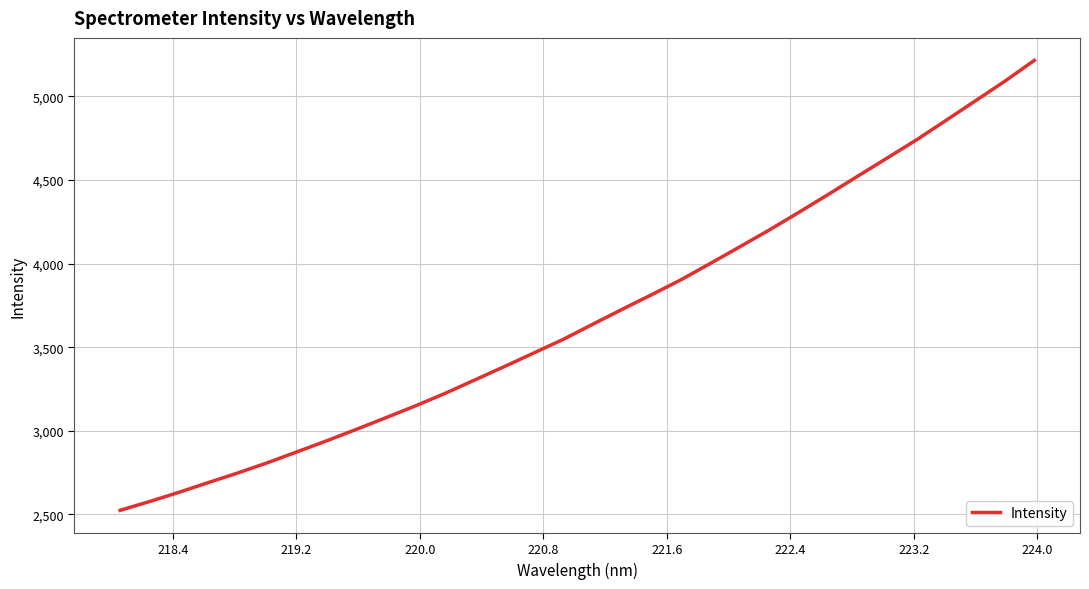

What is the difference between the maximum and minimum values?

2690.8